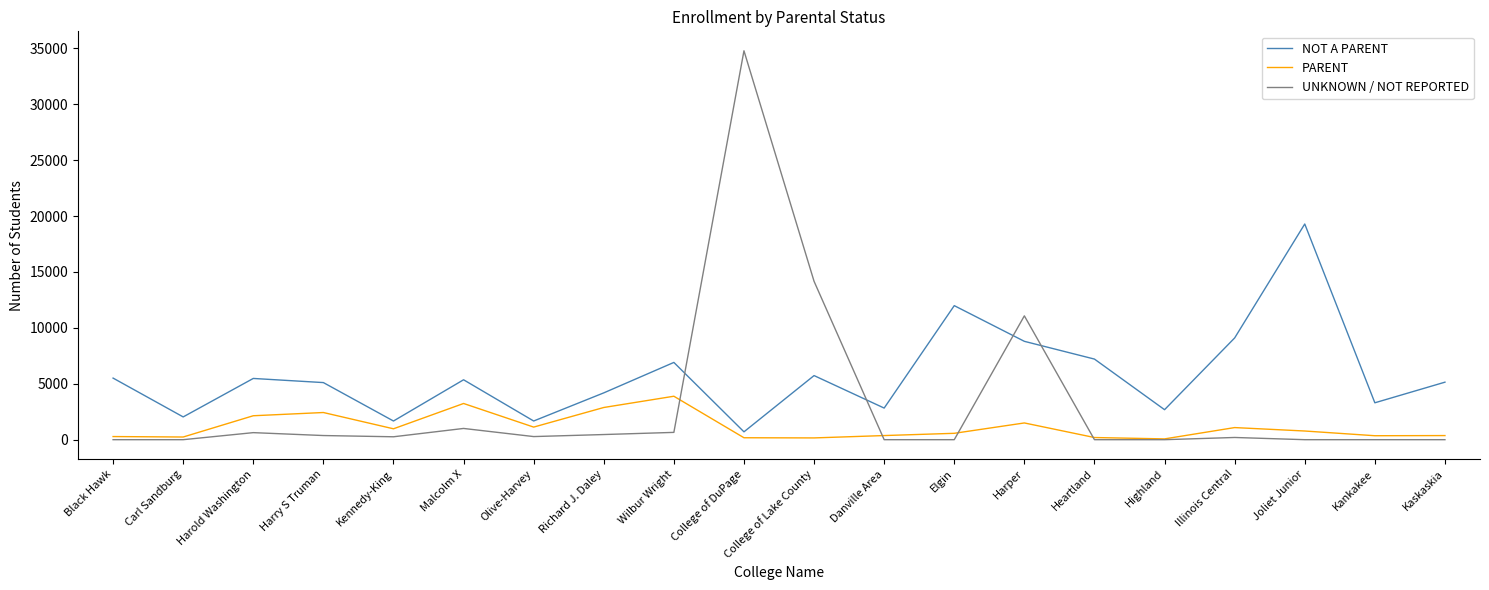

Which category has the highest value in the PARENT series?

Wilbur Wright